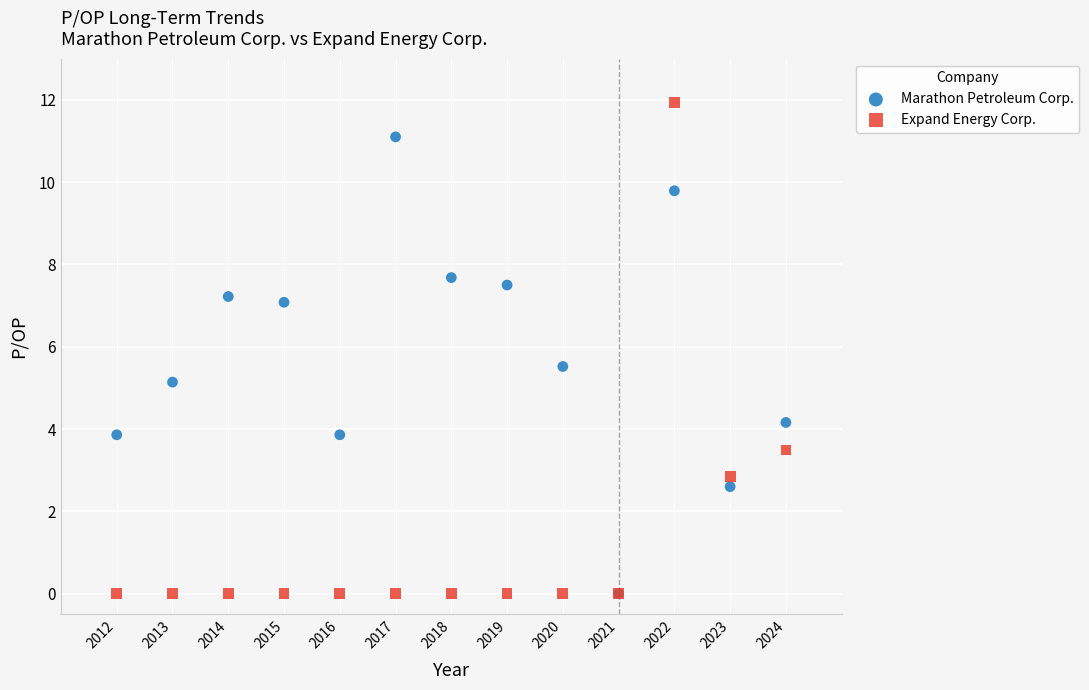

In the Marathon Petroleum Corp. series, what Y value is closest to 5?

5.1